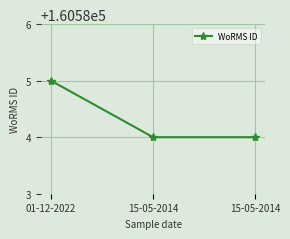

How many data points does each series have?

3